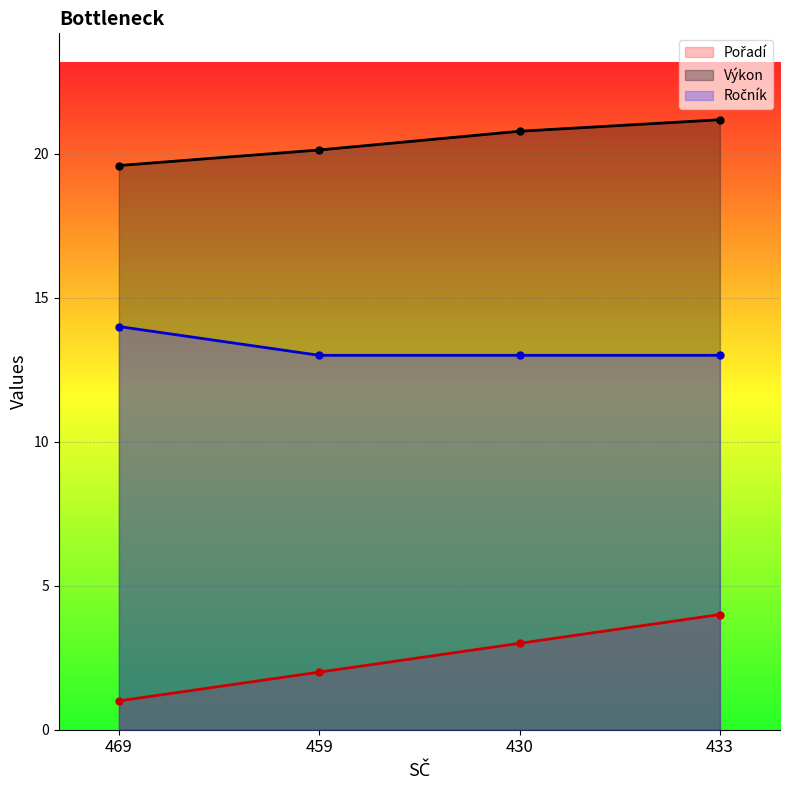

True or false: Pořadí has a value of 4.0 at 433.

True